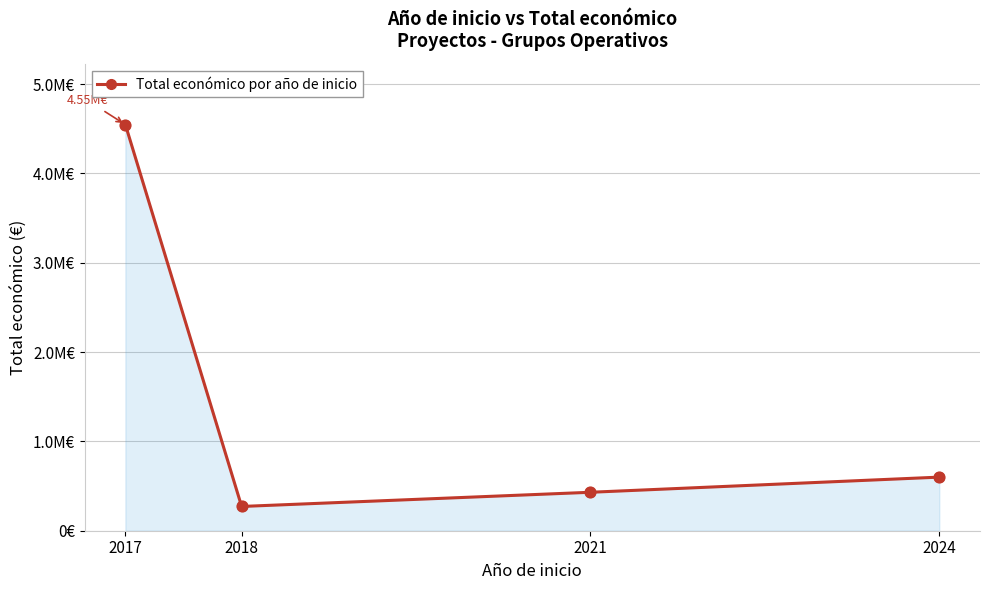

What is the change in value from 2017 to 2018?

-4274530